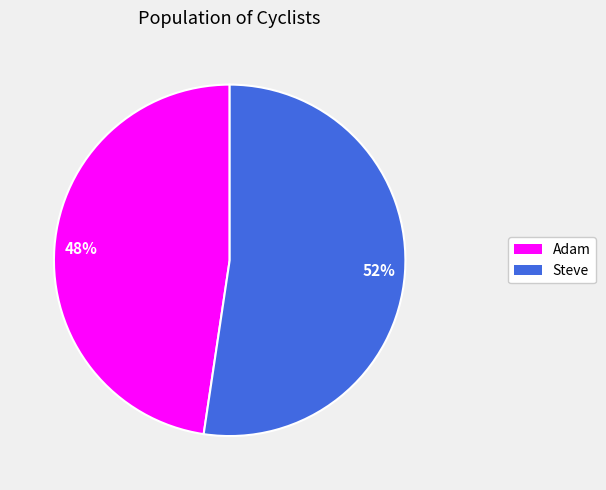

To the nearest percent, what percentage of the pie is Adam?

48%